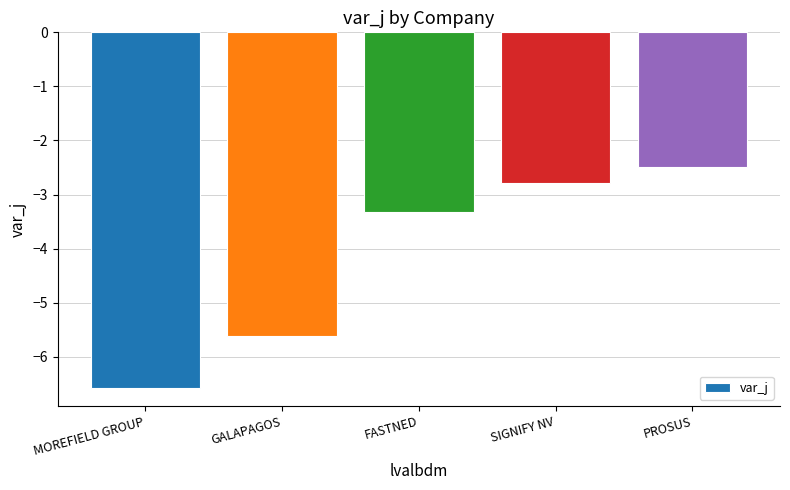

What is the difference between the second highest and second lowest values?

2.8